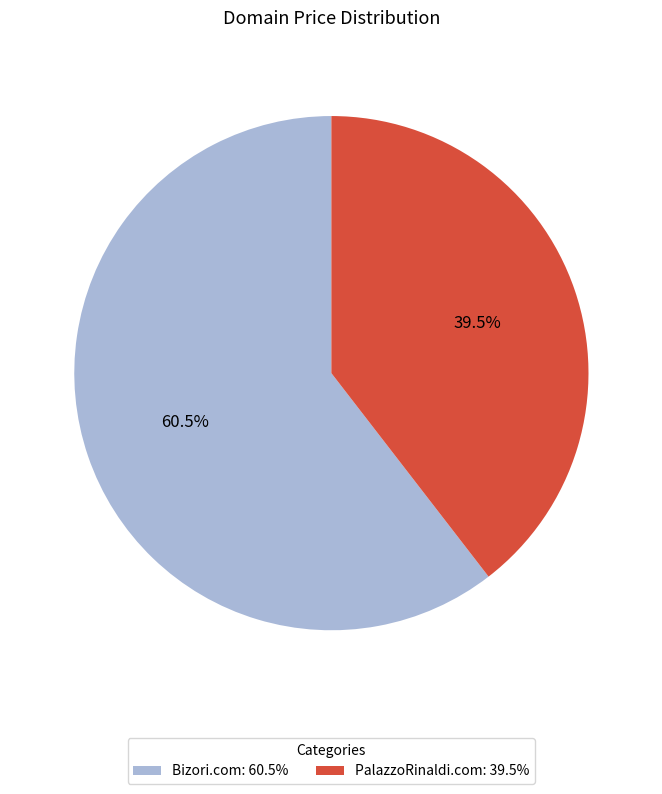

What percentage do PalazzoRinaldi.com and Bizori.com together represent?

100.0%